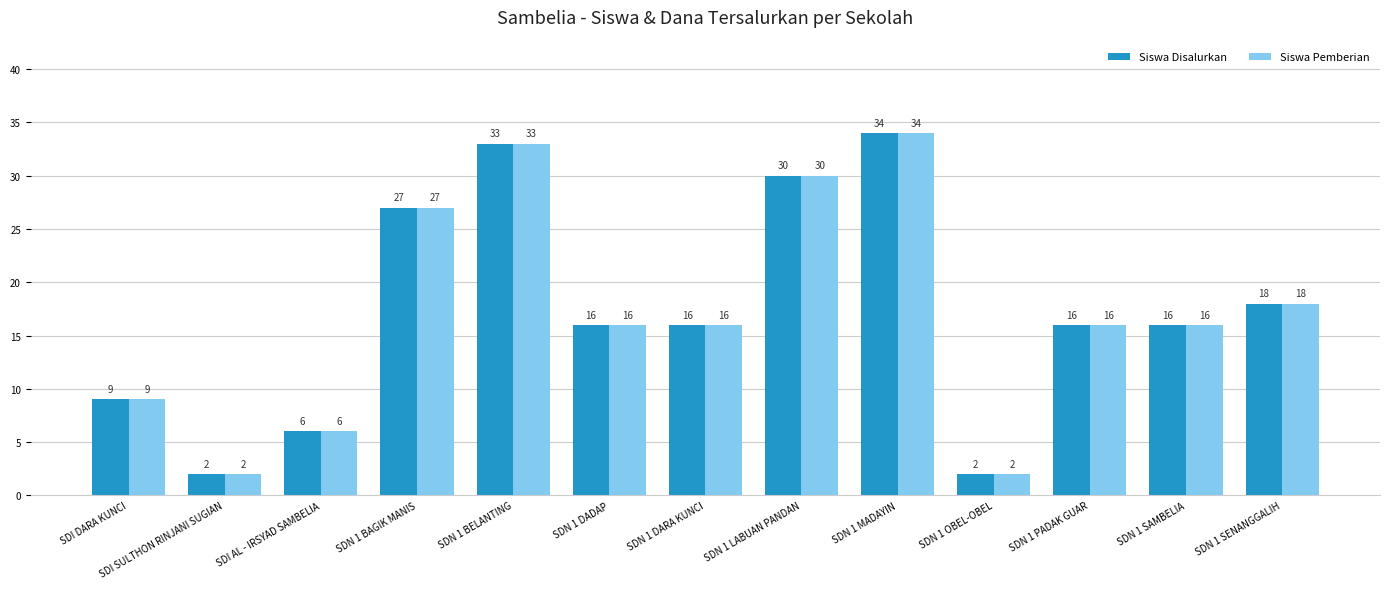

What is the greatest value displayed?

34